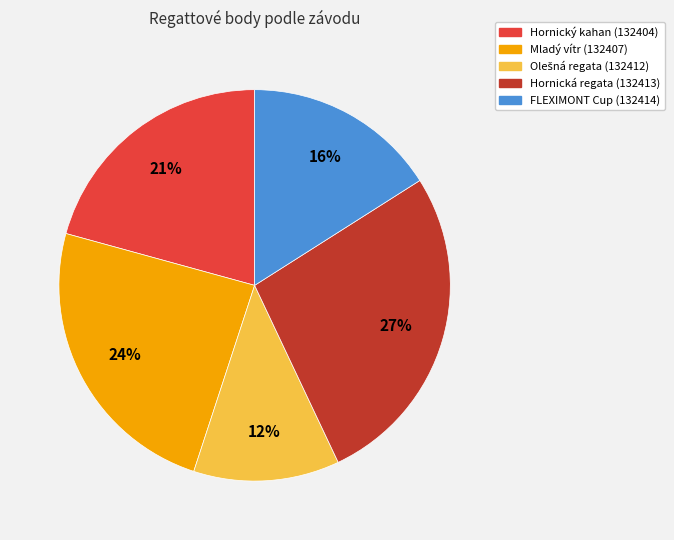

Is Mladý vítr (132407) the majority of the pie?

No